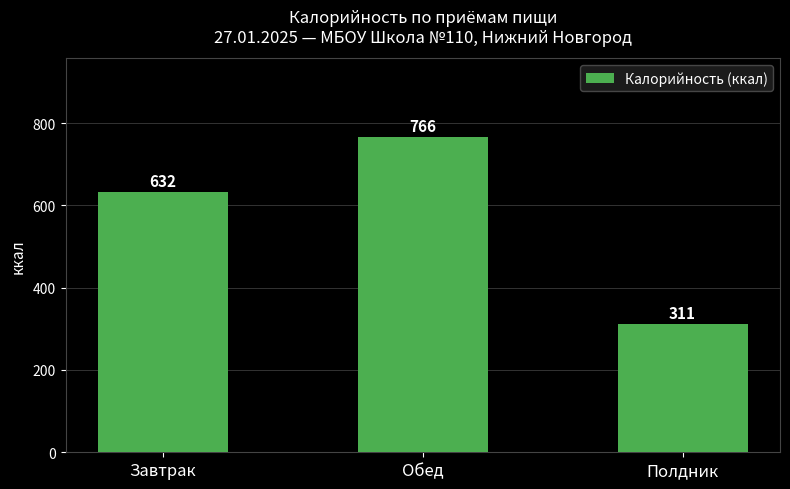

List the labels in order of value, largest first.

Обед, Завтрак, Полдник